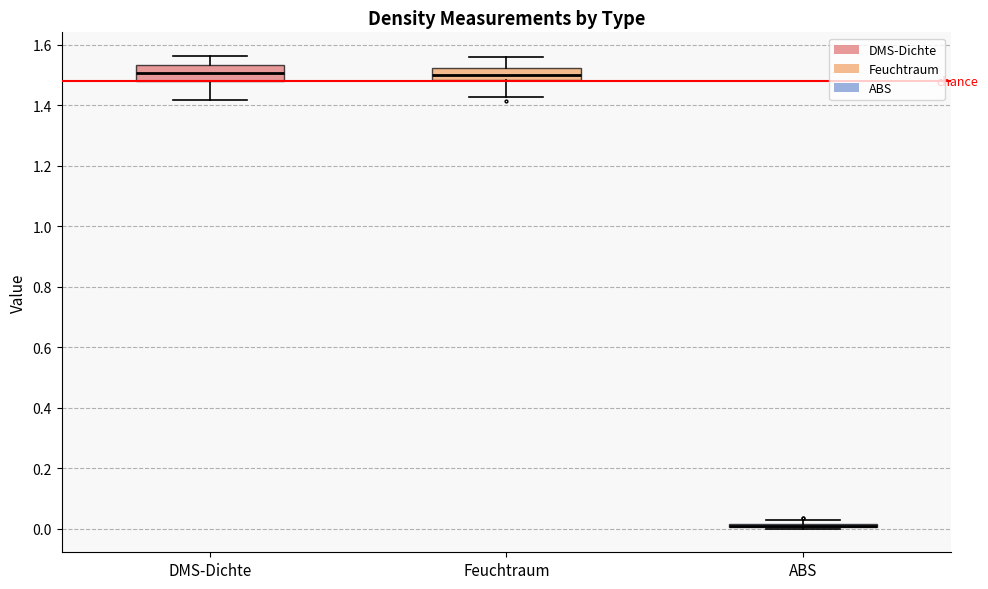

Where does the median line of the box for Feuchtraum sit on the y-axis? The values are not printed on the chart, so give them approximately, as read against the axis.

1.50